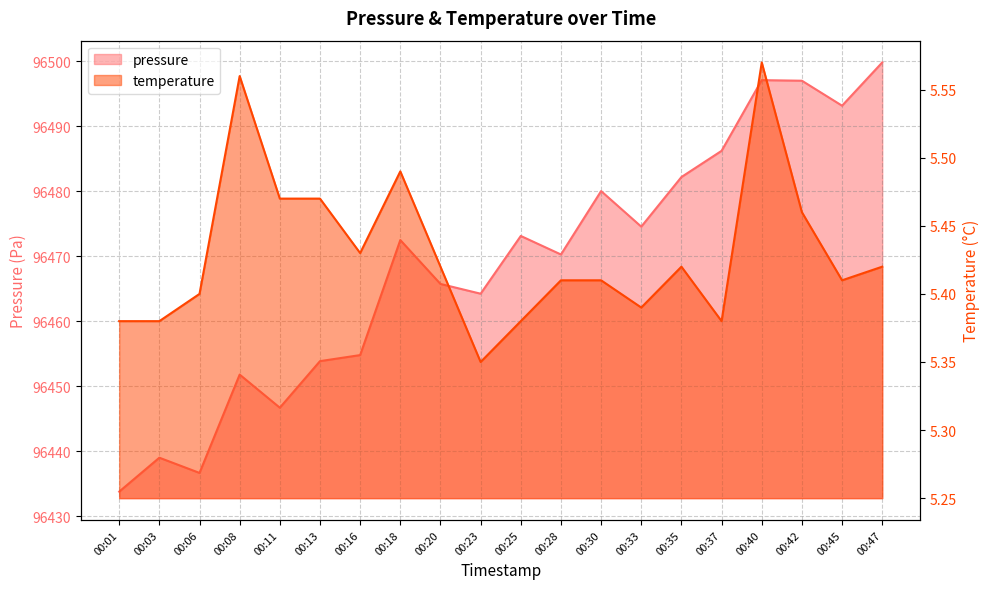

Rank the series by their average value, from lowest to highest.

temperature, pressure